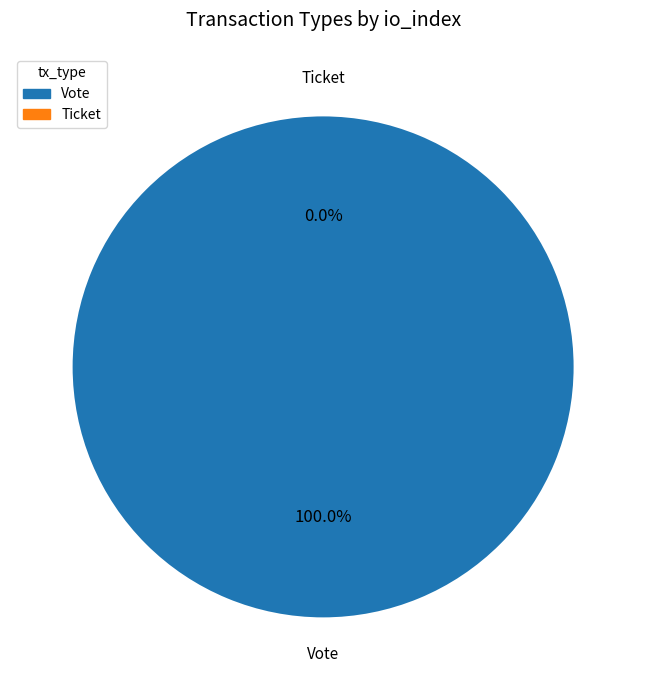

What is the majority slice?

Vote